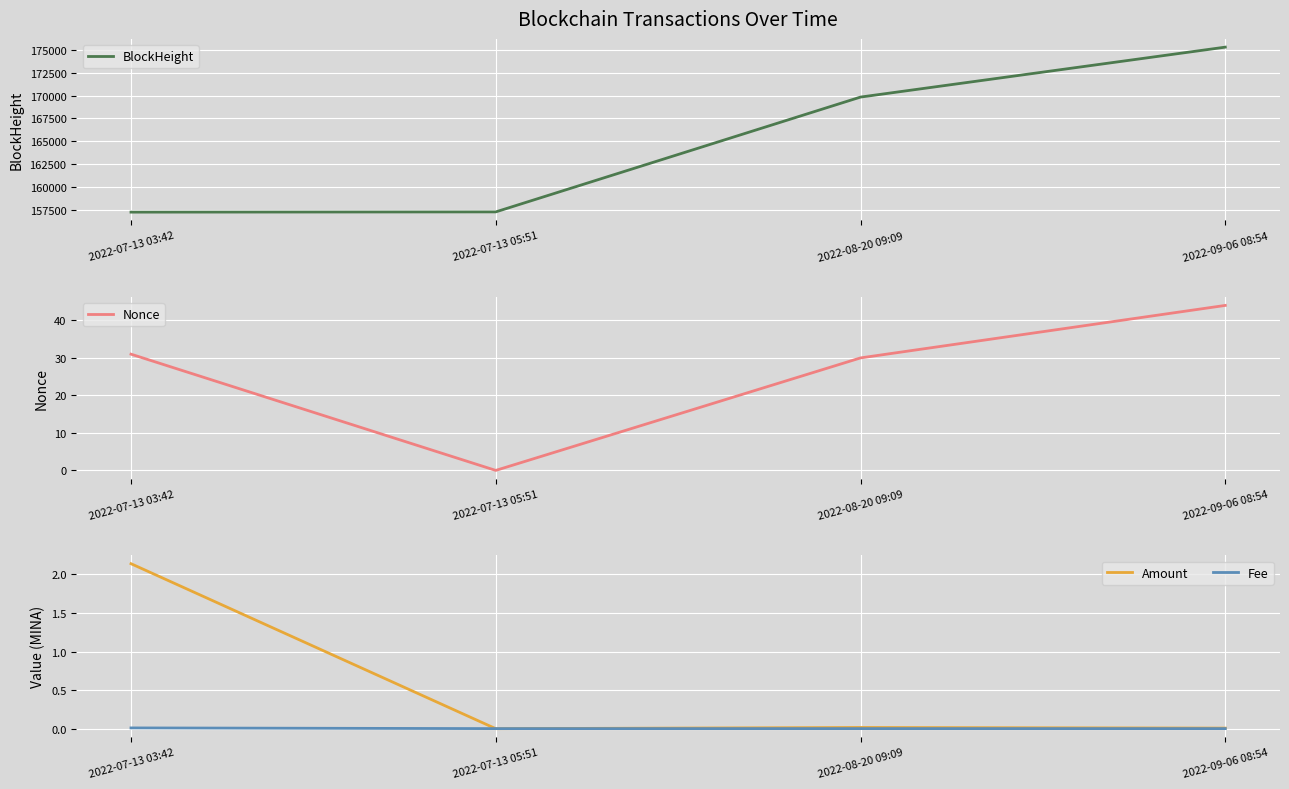

True or false: Amount and BlockHeight intersect in this chart.

False